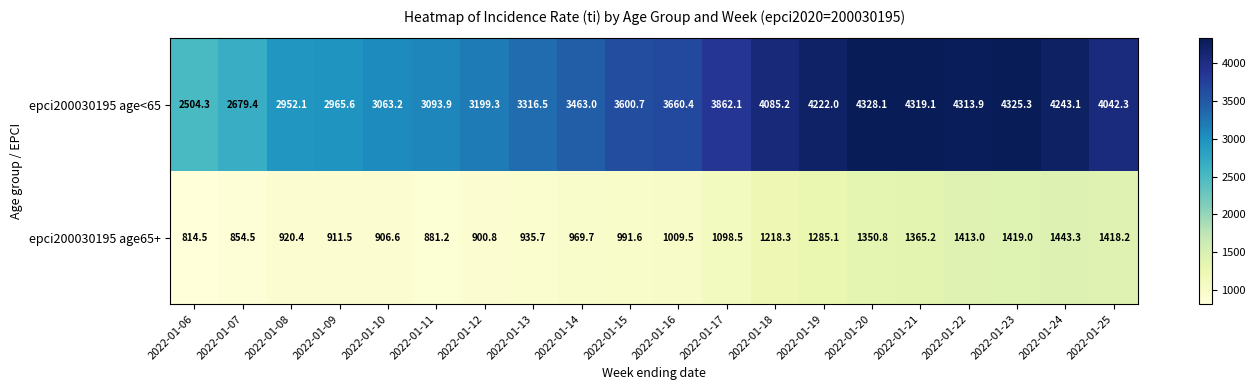

The epci200030195 age<65 series shows 7165.3 at 2022-01-24. True or false?

False